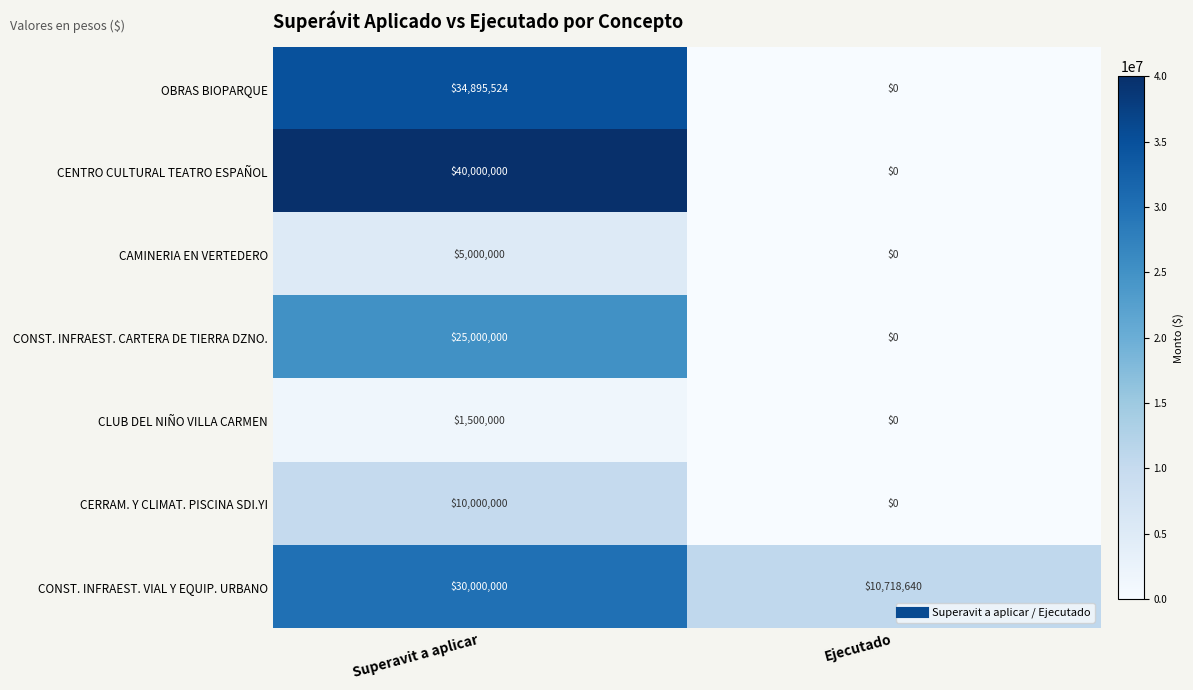

List the series in order of their peak value, lowest first.

CLUB DEL NIÑO VILLA CARMEN, CAMINERIA EN VERTEDERO, CERRAM. Y CLIMAT. PISCINA SDI.YI, CONST. INFRAEST. CARTERA DE TIERRA DZNO., CONST. INFRAEST. VIAL Y EQUIP. URBANO, OBRAS BIOPARQUE, CENTRO CULTURAL TEATRO ESPAÑOL